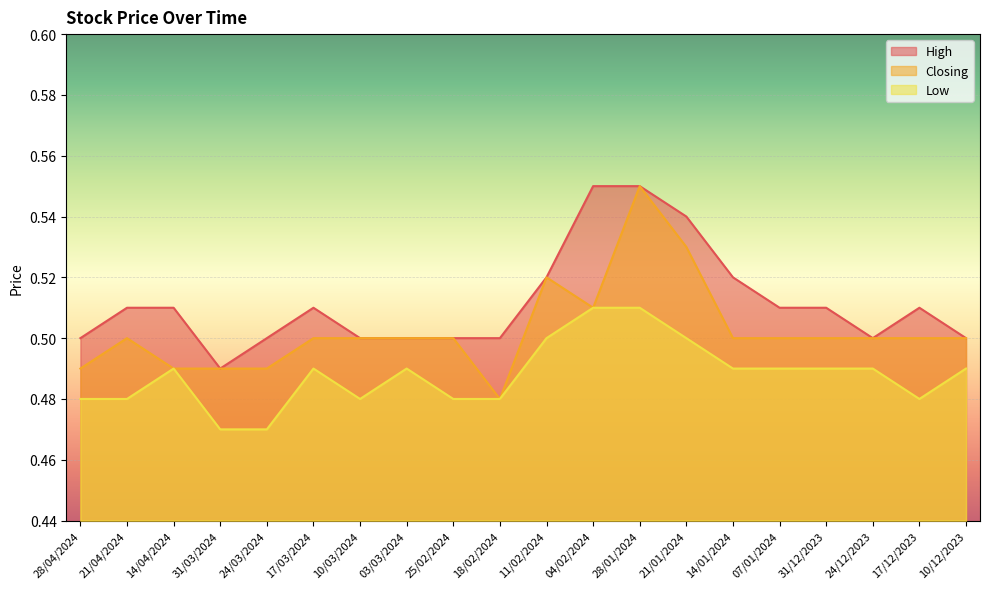

What is the value of the Closing point at the 3rd from the left?

0.5